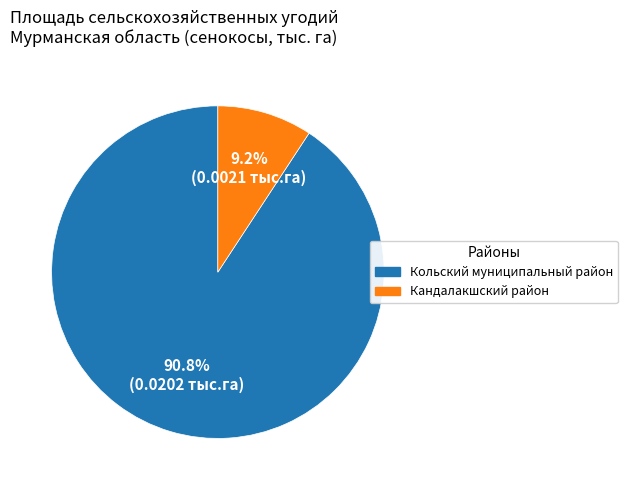

To the nearest percent, what is the difference between the largest and smallest slice percentages?

82%